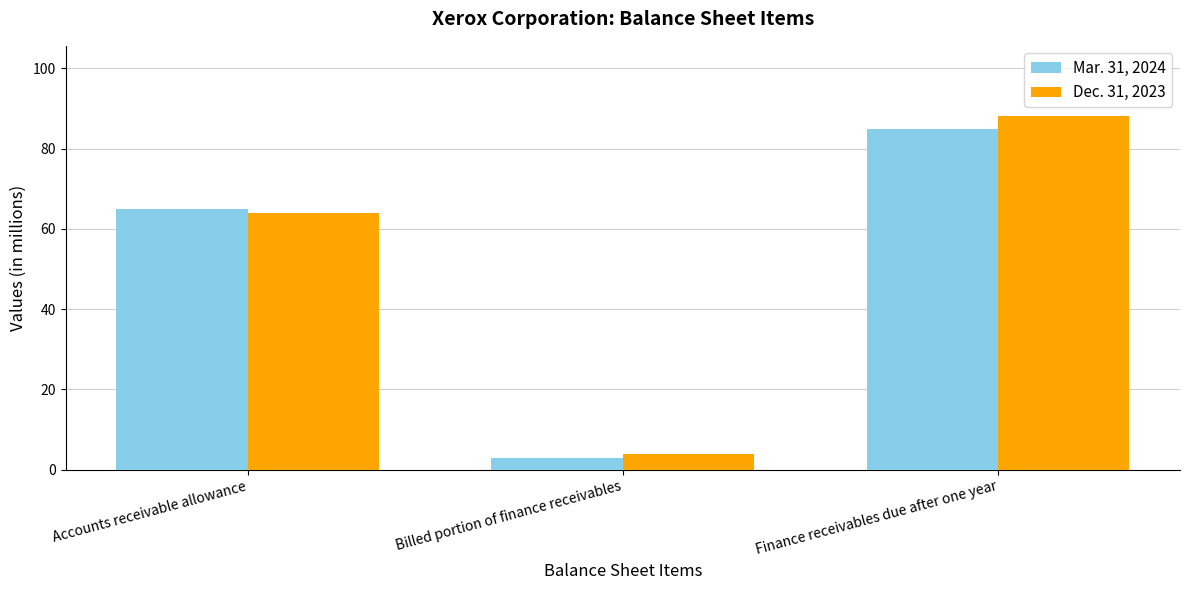

What is the difference between the maximum and minimum values in the Mar. 31, 2024 series?

82